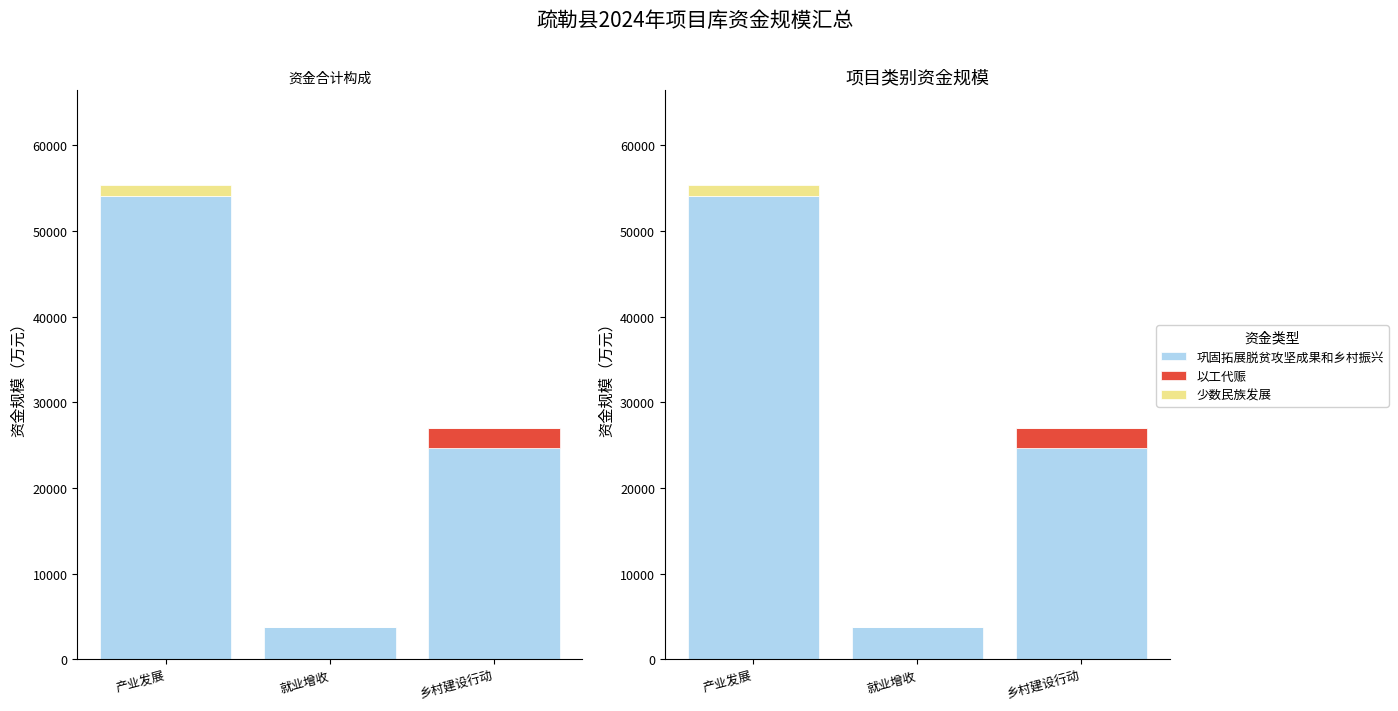

What is the value of the 以工代赈 bar at the 3rd from the left?

2286.0